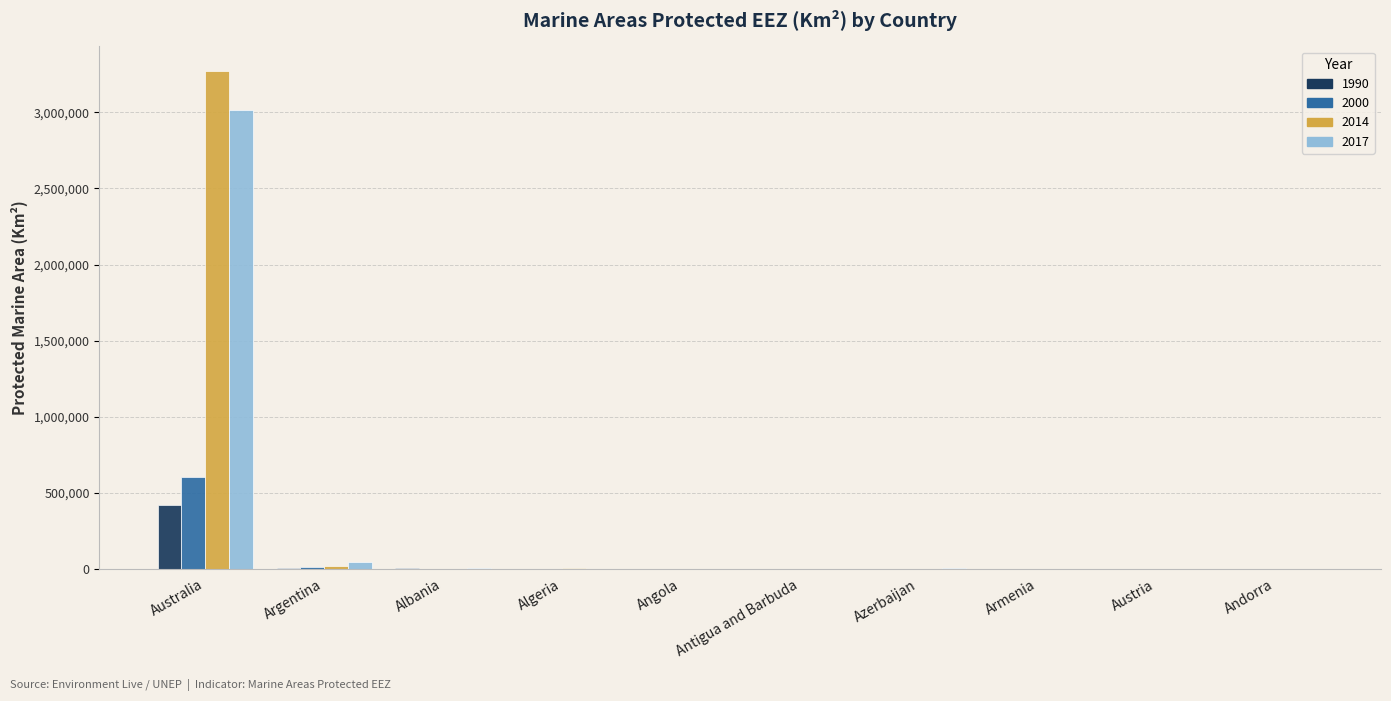

True or false: 1990 has a value of 0 at Austria.

True